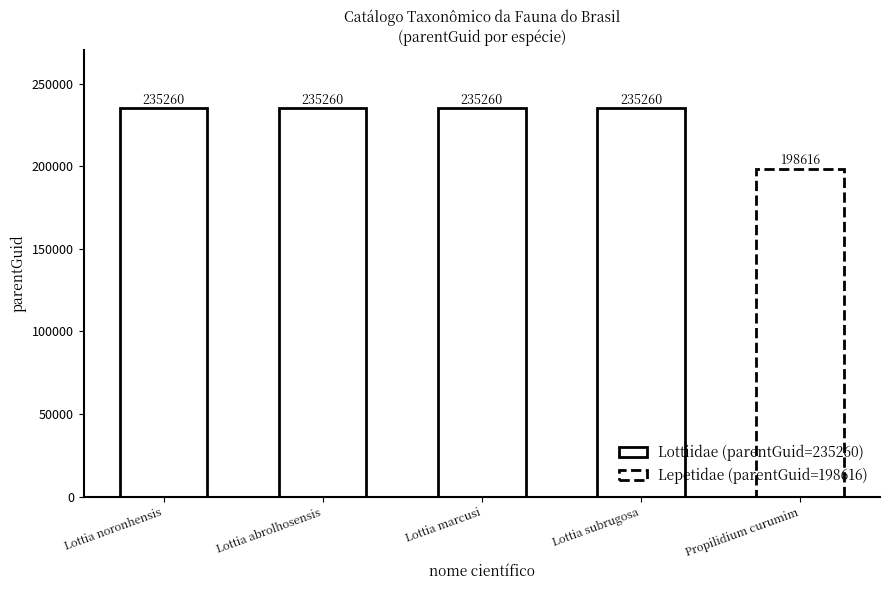

Reading right to left, list all the values displayed in this chart.

Propilidium curumim=198616	Lottia subrugosa=235260	Lottia marcusi=235260	Lottia abrolhosensis=235260	Lottia noronhensis=235260